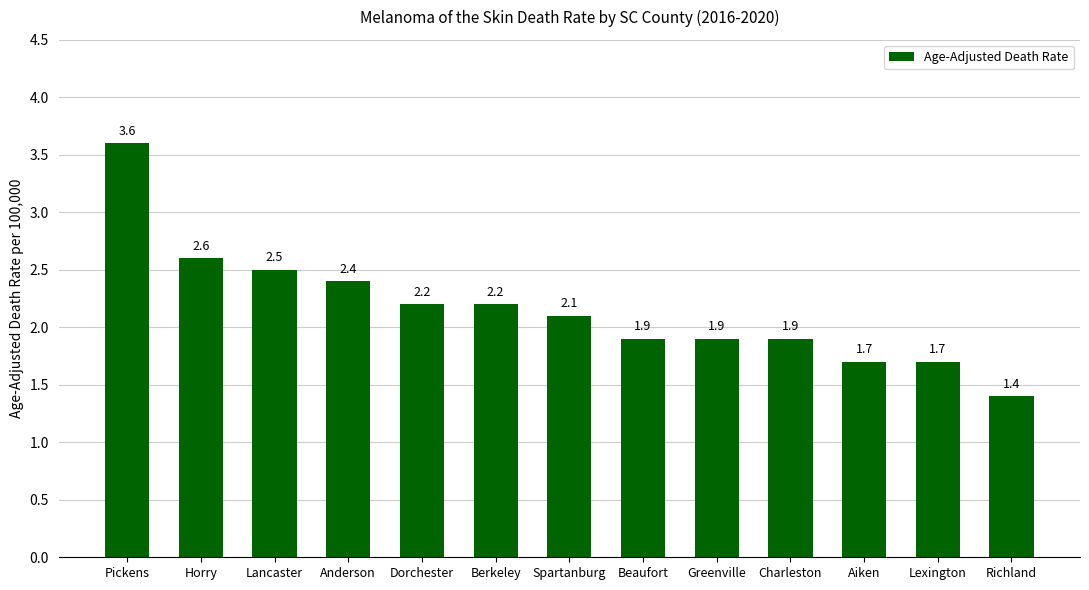

Reading right to left, list all the values displayed in this chart.

Richland=1.4	Lexington=1.7	Aiken=1.7	Charleston=1.9	Greenville=1.9	Beaufort=1.9	Spartanburg=2.1	Berkeley=2.2	Dorchester=2.2	Anderson=2.4	Lancaster=2.5	Horry=2.6	Pickens=3.6